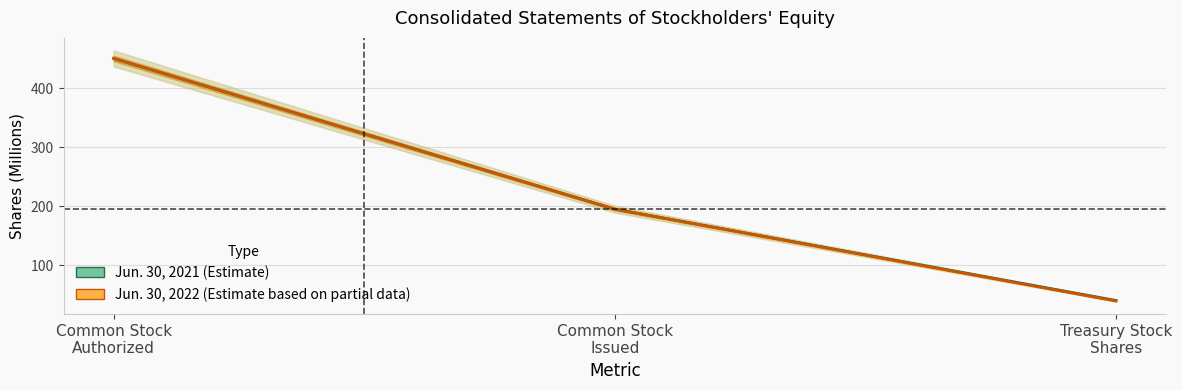

What is the greatest value displayed?

450.0